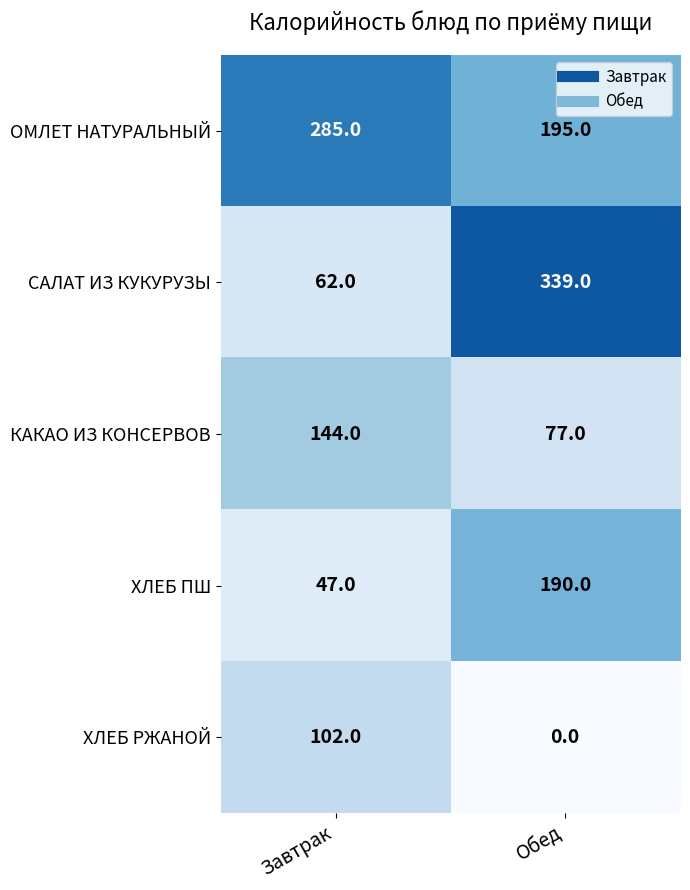

What is the sum of all КАКАО ИЗ КОНСЕРВОВ values?

221